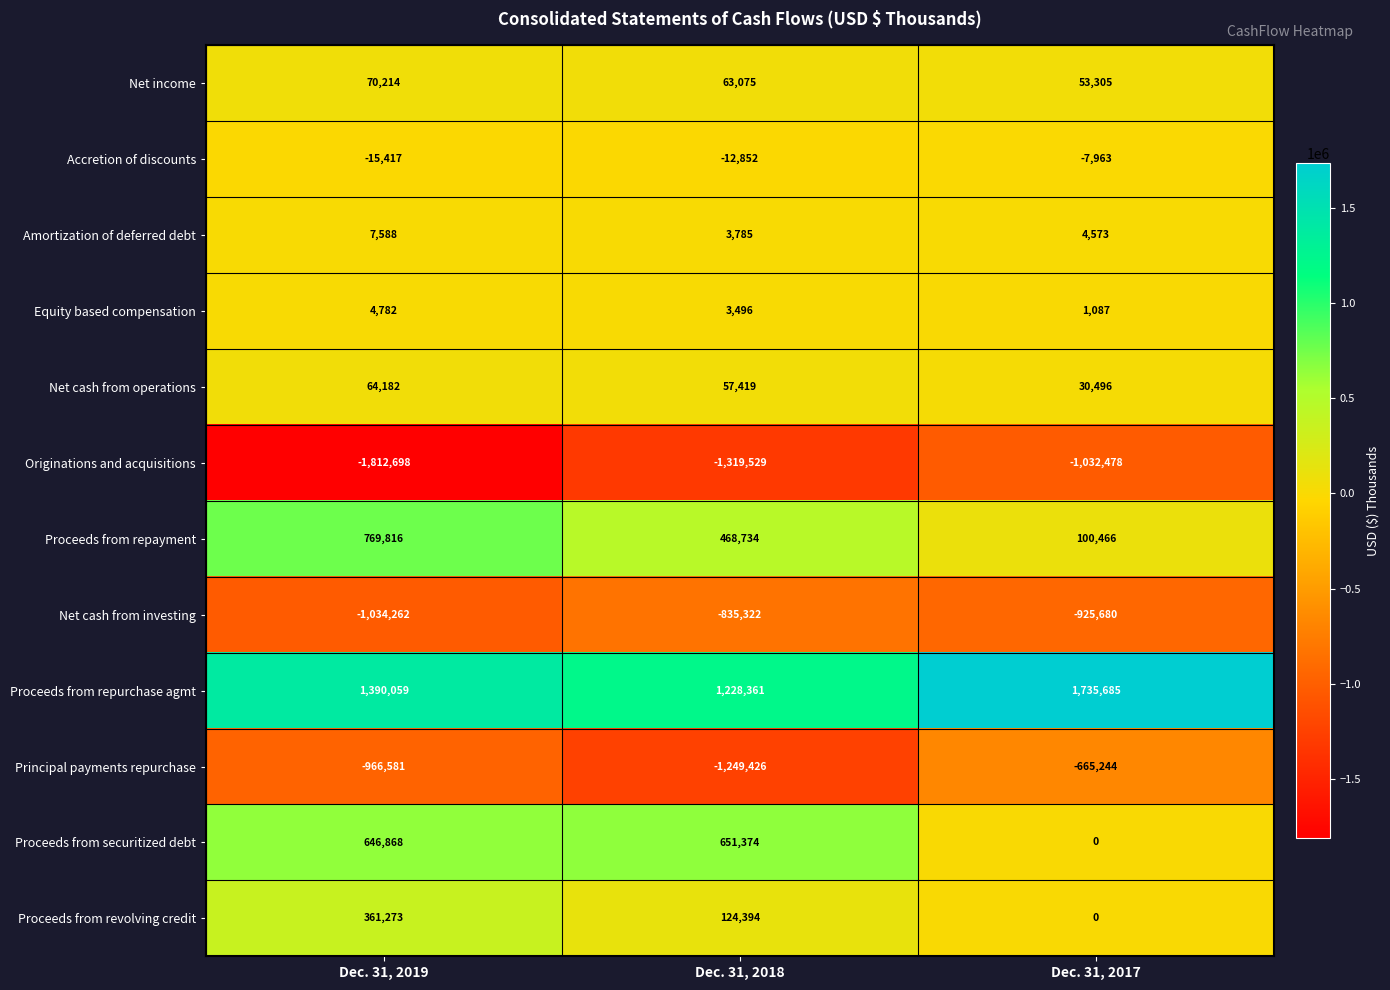

How many values in the Proceeds from securitized debt series are below 646868?

1